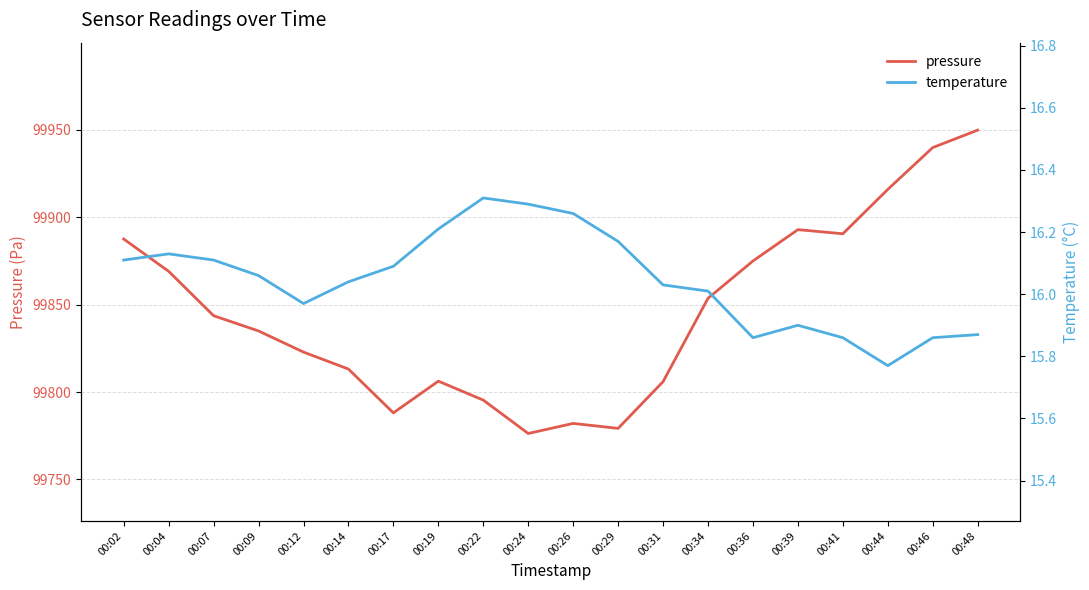

Which category has the lowest value in the pressure series?

00:24